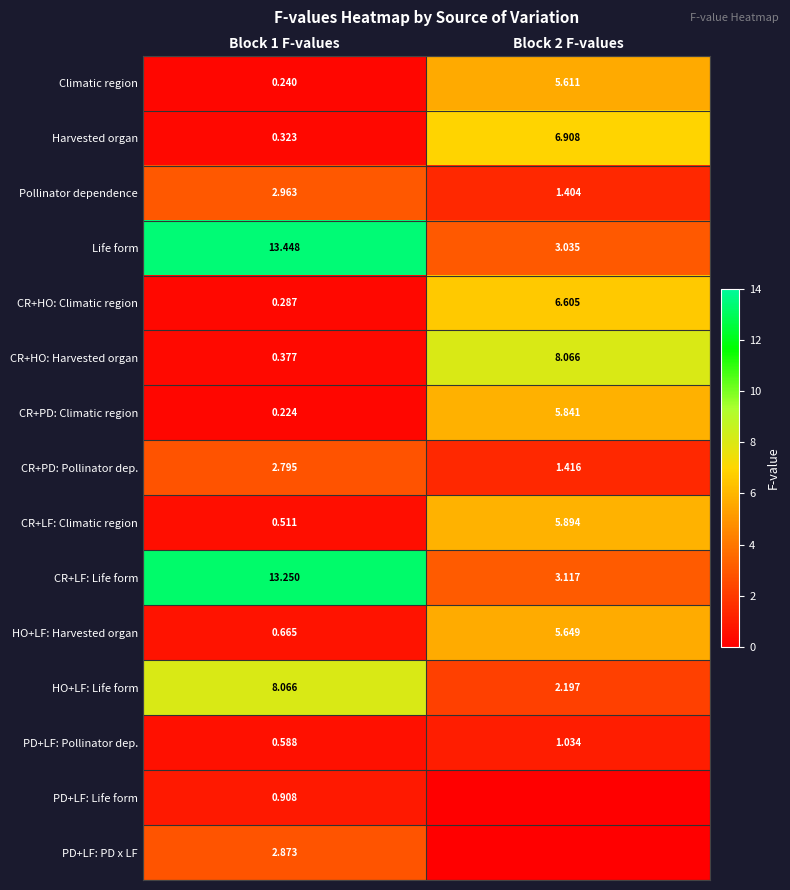

Is the value of CR+LF: Climatic region at Block 2 F-values greater than the value of CR+PD: Pollinator dep. at Block 2 F-values?

Yes